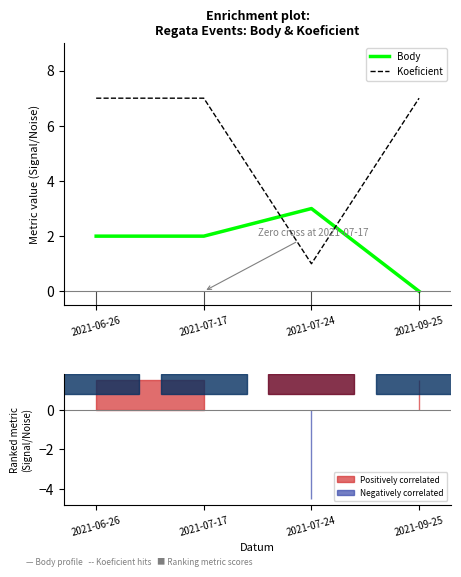

After their last crossing, which series has the higher values: Body or Koeficient?

Koeficient